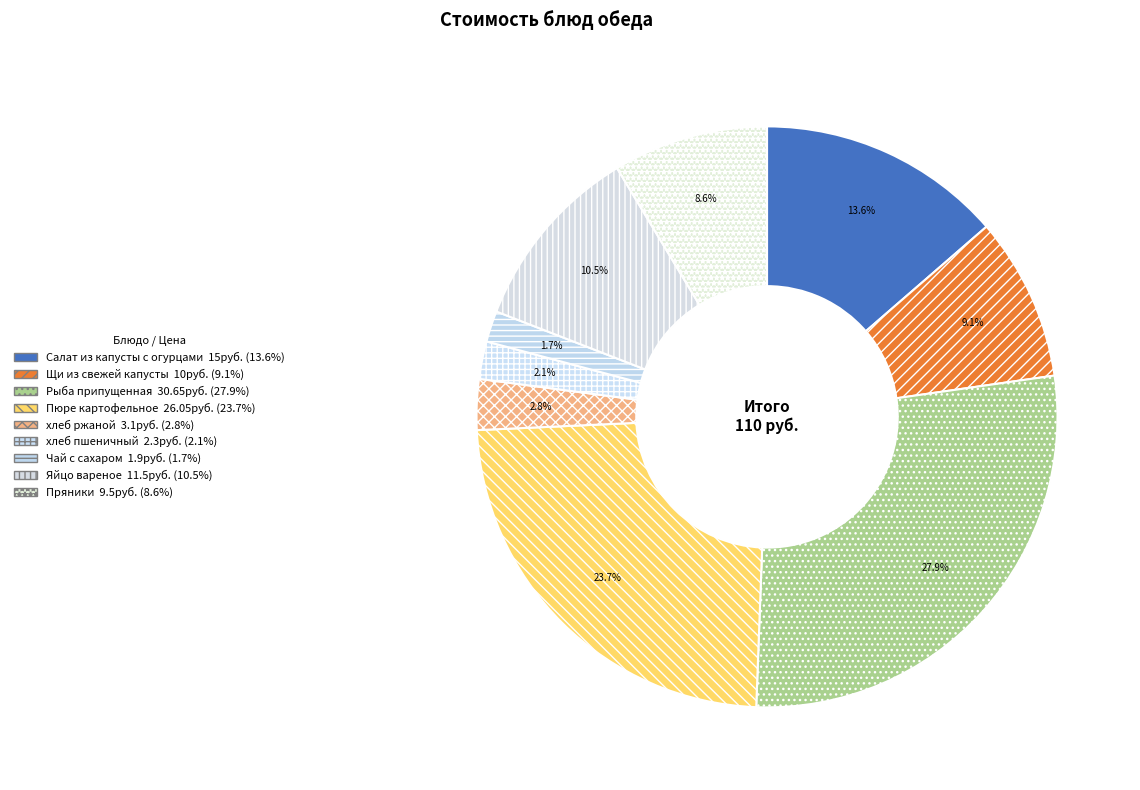

What is the largest slice in the pie chart?

Рыба припущенная